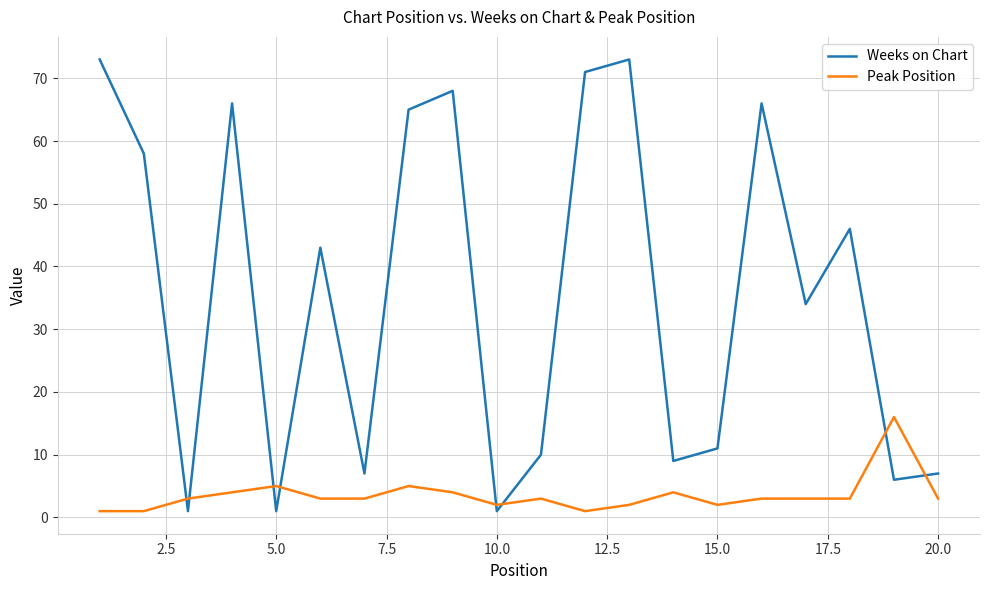

Which series has the largest total across all categories?

Weeks on Chart